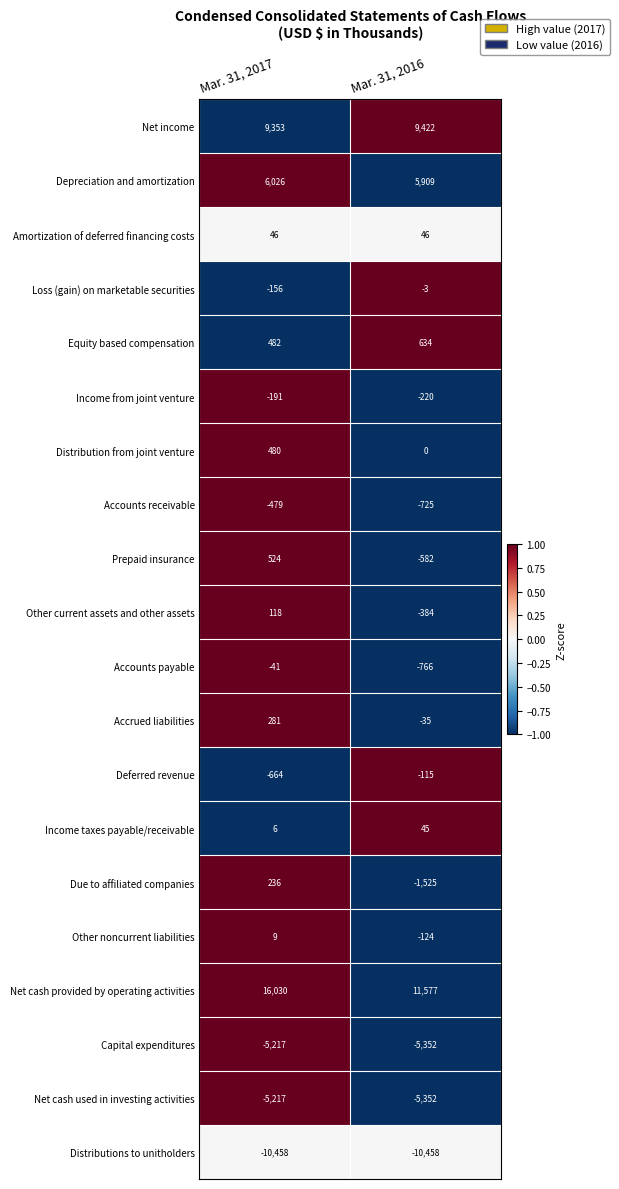

At how many categories does at least one series exceed 0?

2